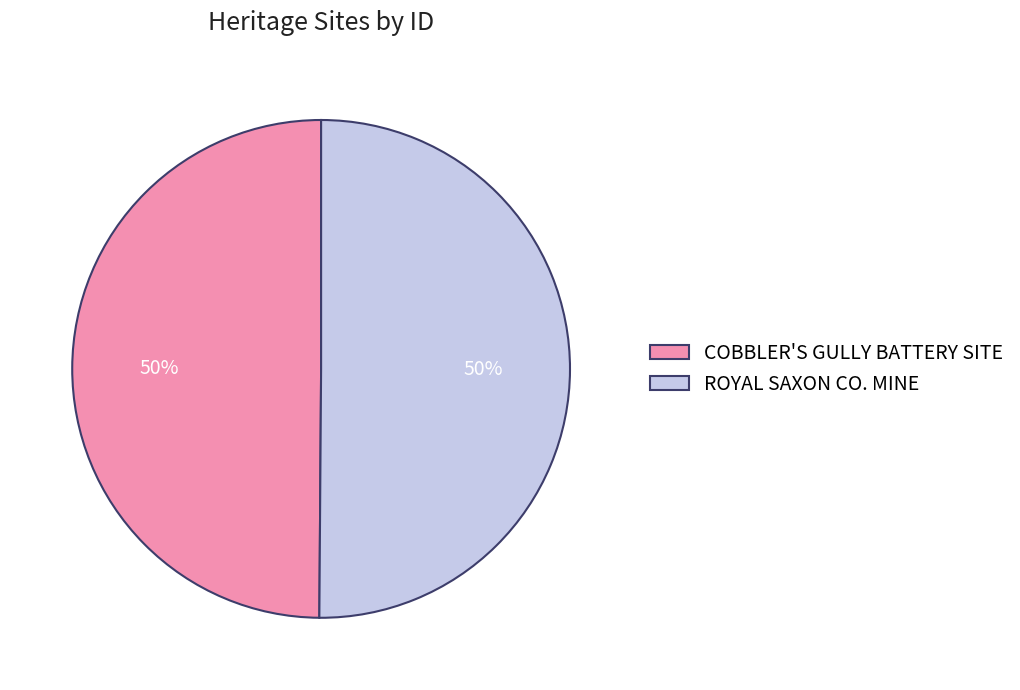

The COBBLER'S GULLY BATTERY SITE slice represents 56% of the pie. True or false?

False